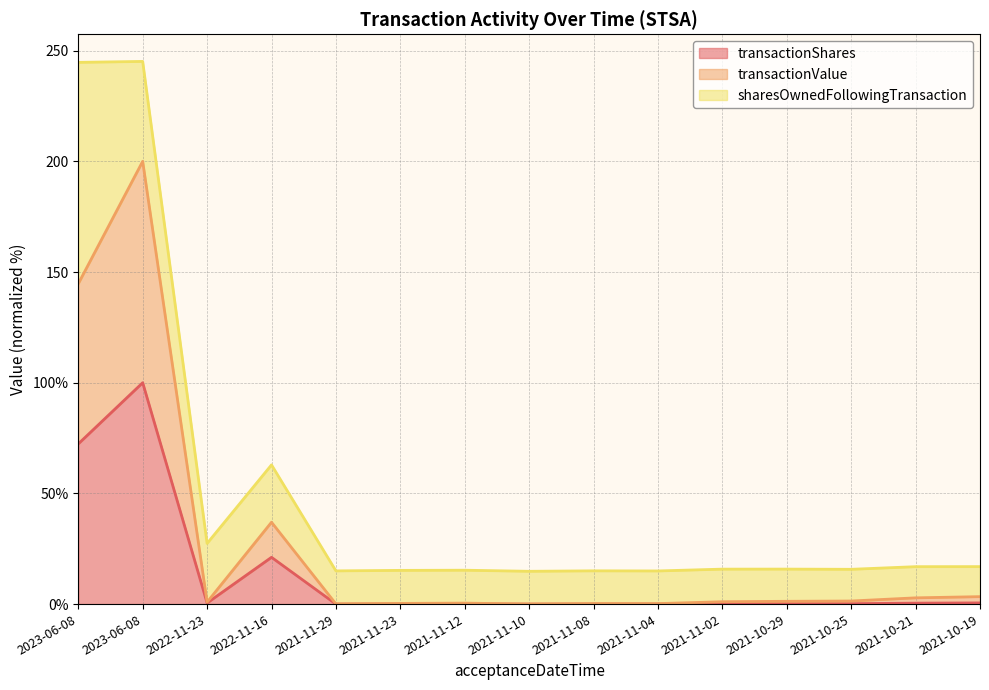

What is the sum of all transactionValue values?

393.7